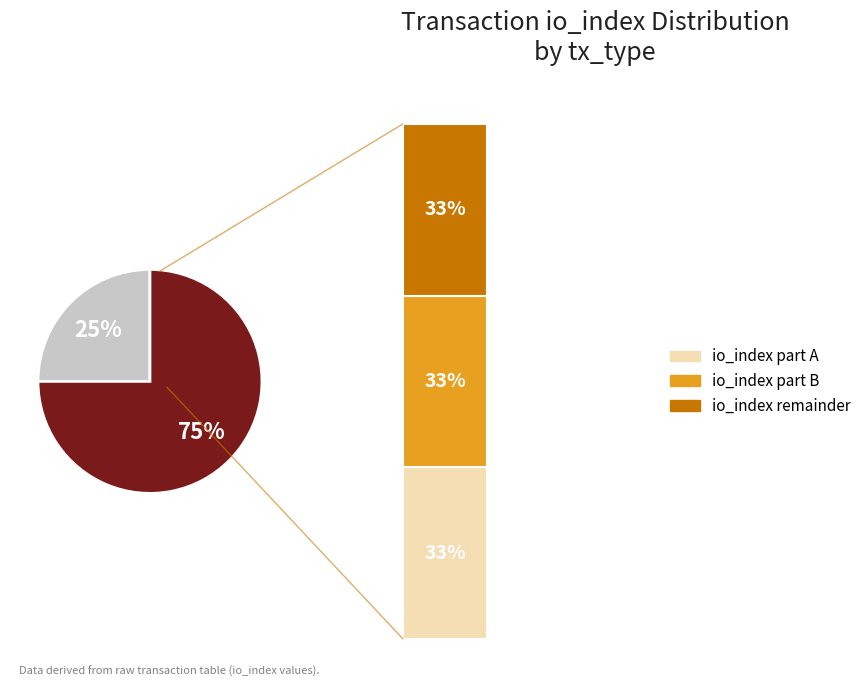

To the nearest percent, what is the average slice percentage?

50%